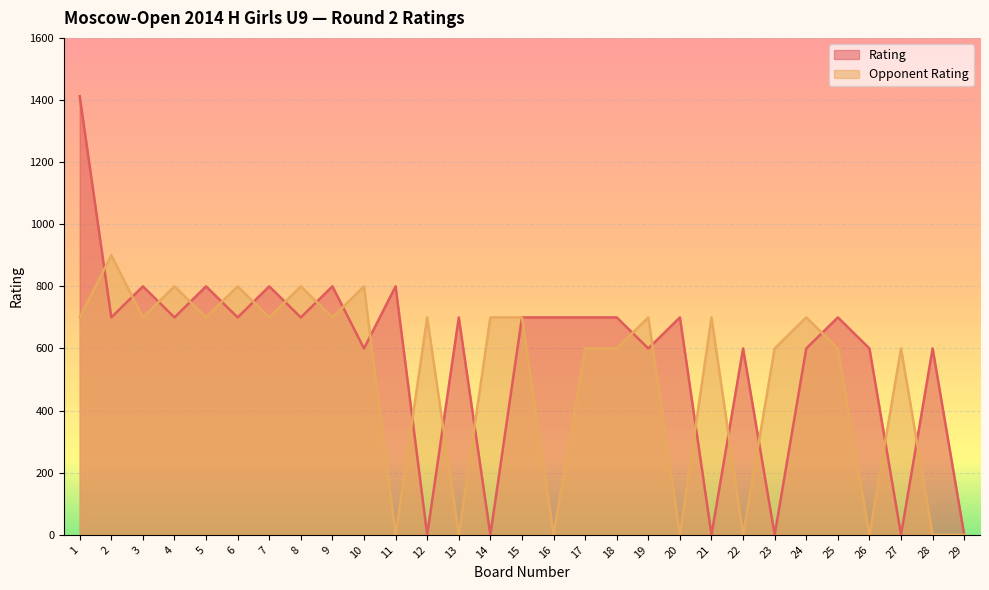

How many values in Rating are above zero?

23